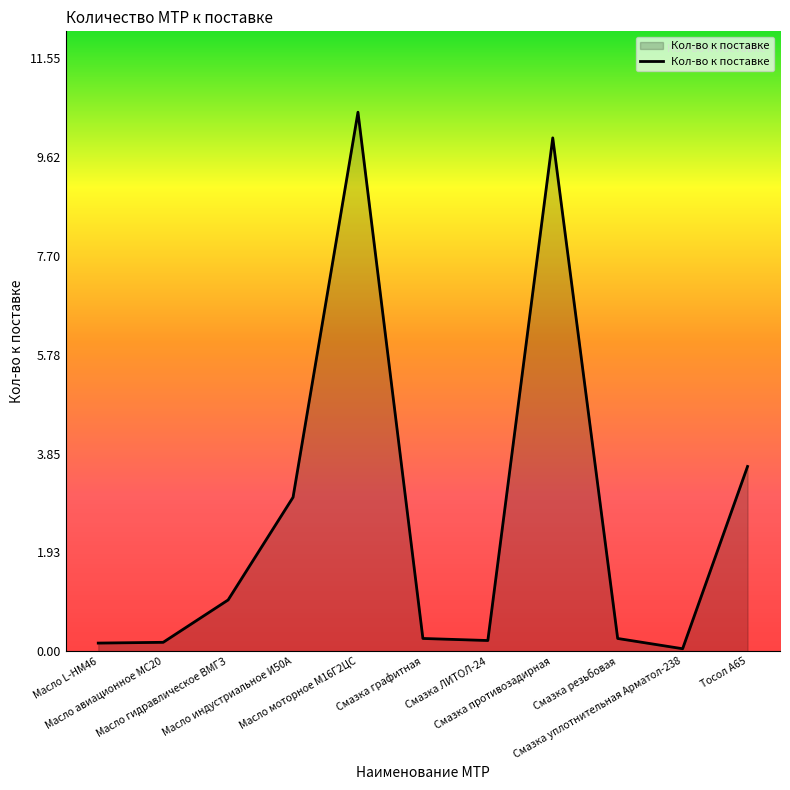

What is the greatest value displayed?

10.5